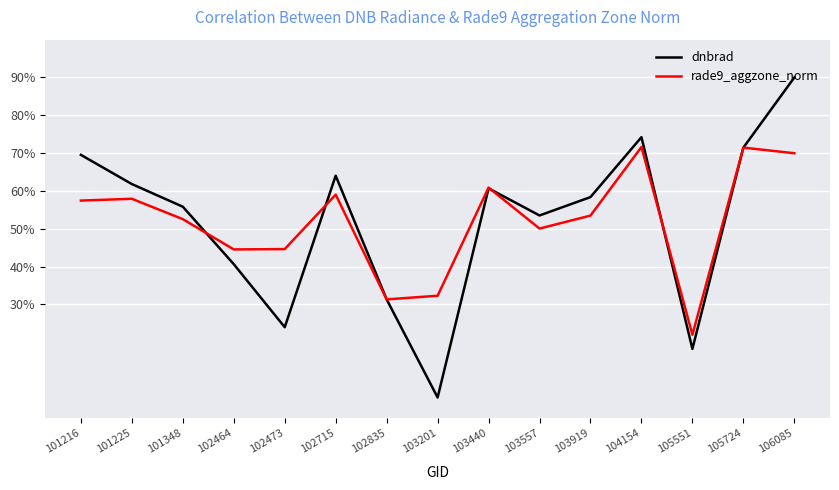

What is the minimum value shown in the chart?

5.4